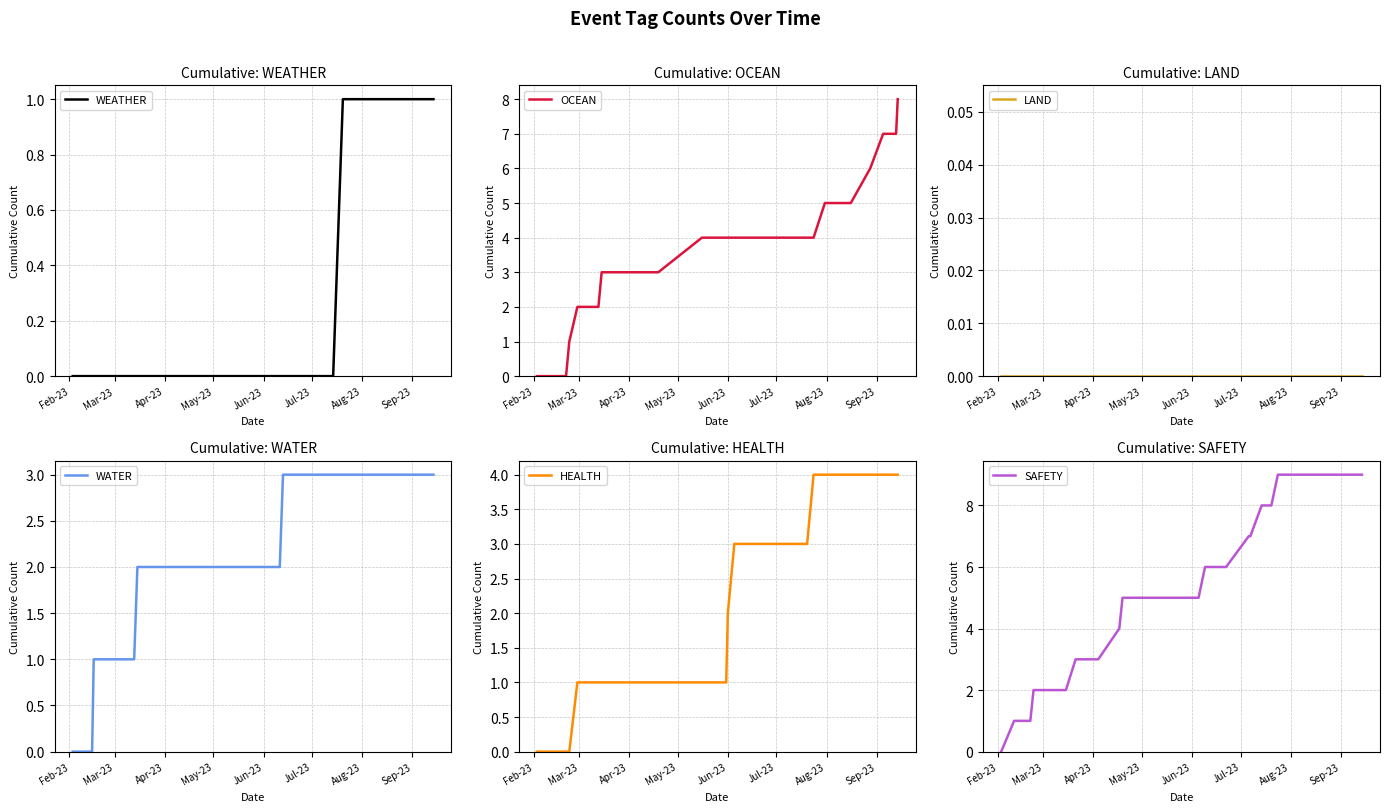

True or false: SAFETY and WEATHER cross at least once.

False